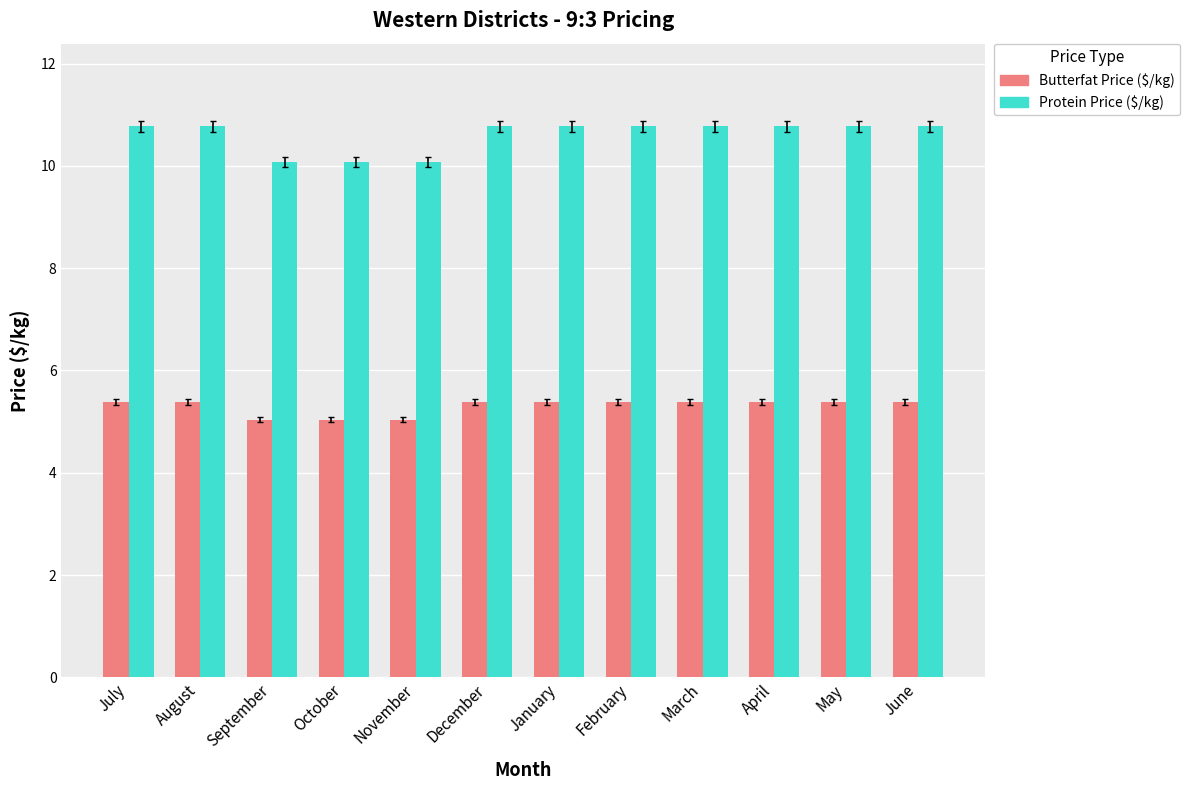

Which series has the largest total across all categories?

Protein Price ($/kg)